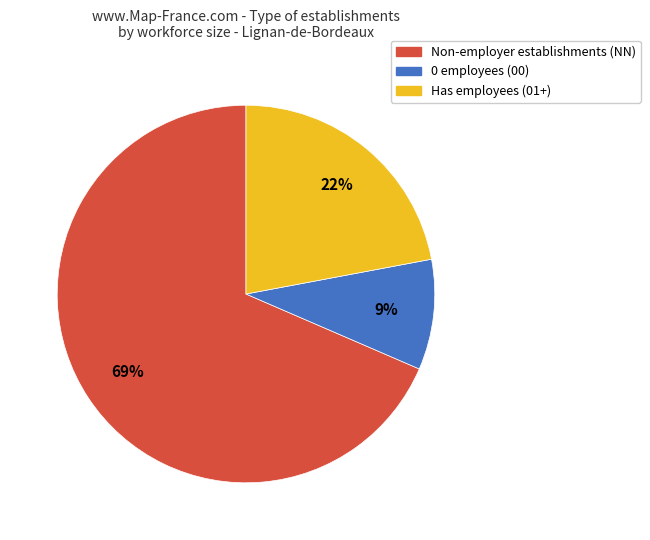

What percentage is the Has employees (01+) slice, to the nearest percent?

22%